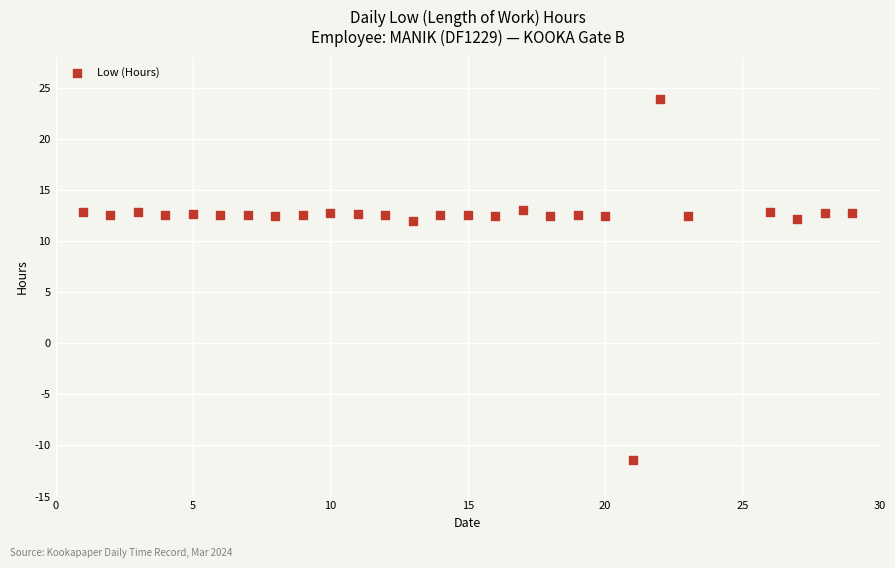

What is the range of X values (max minus min)?

28.0